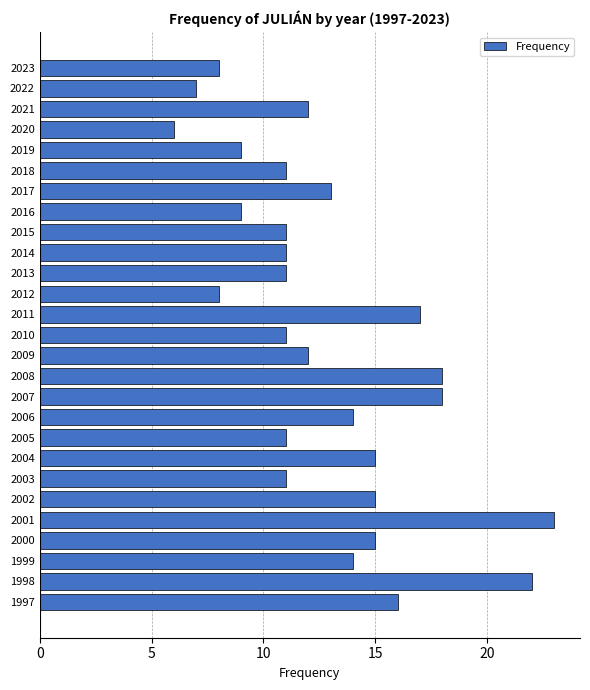

Reading top to bottom, transcribe all the data shown in this chart.

2023=8	2022=7	2021=12	2020=6	2019=9	2018=11	2017=13	2016=9	2015=11	2014=11	2013=11	2012=8	2011=17	2010=11	2009=12	2008=18	2007=18	2006=14	2005=11	2004=15	2003=11	2002=15	2001=23	2000=15	1999=14	1998=22	1997=16